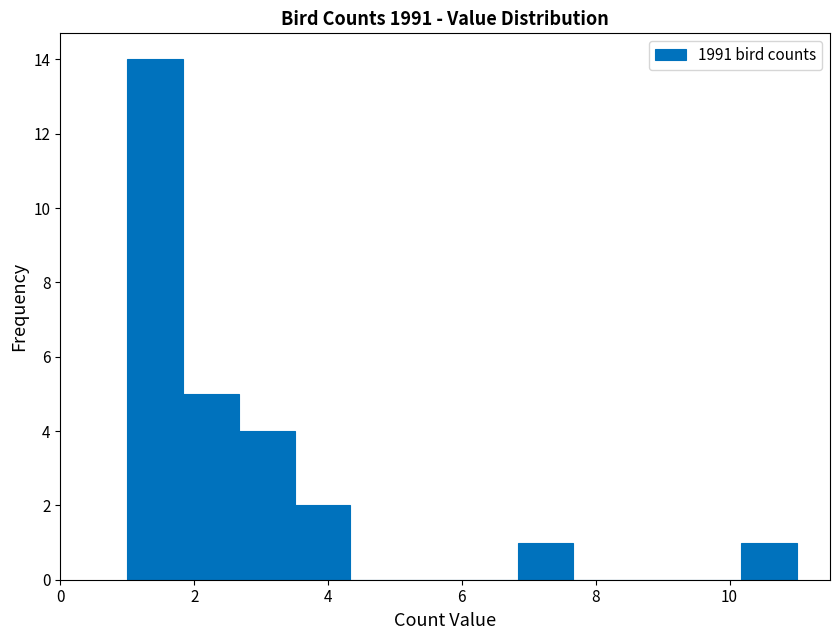

Reading left to right, list every bar in this chart as the range it spans on the x-axis followed by its height. Neither the bar edges nor the heights are printed on the chart, so give them approximately, as read against the axes.

1.0 to 1.8: 14
1.8 to 2.6: 5
2.6 to 3.6: 4
3.6 to 4.4: 2
4.4 to 5.2: 0
5.2 to 6.0: 0
6.0 to 6.8: 0
6.8 to 7.6: 1
7.6 to 8.6: 0
8.6 to 9.4: 0
9.4 to 10.2: 0
10.2 to 11.0: 1